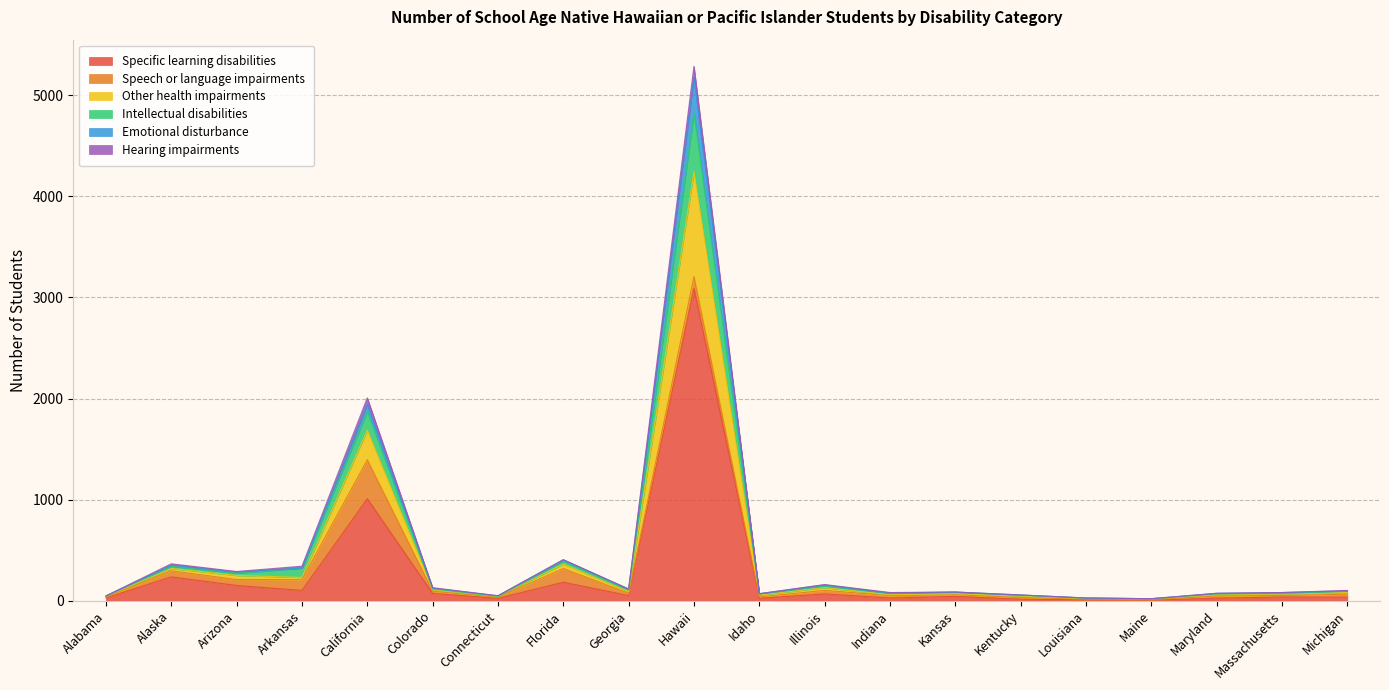

What is the spread (max minus min) of values at Idaho?

46